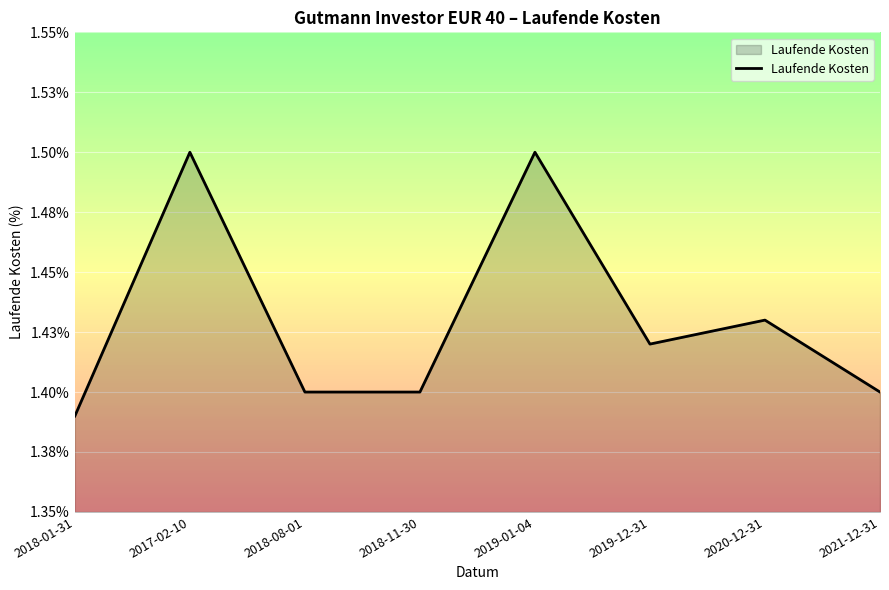

What is the value of the 8th point from the left?

1.4